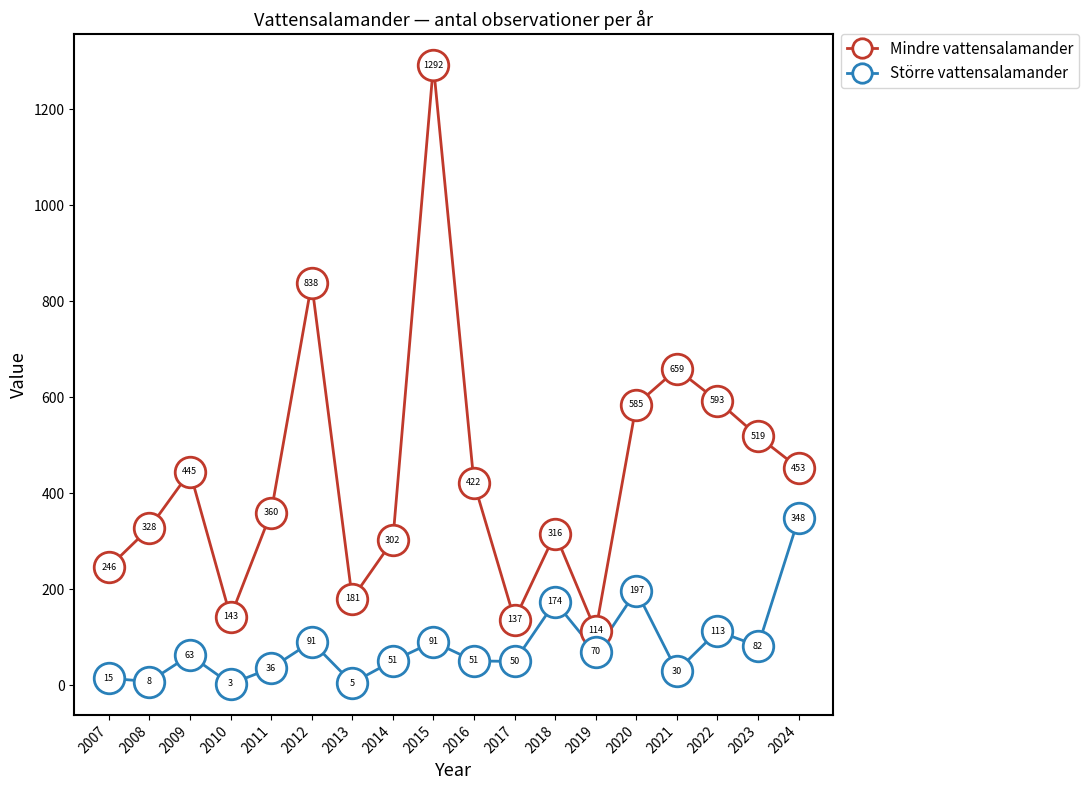

What is the difference between the Större vattensalamander values at 2022 and 2016?

62